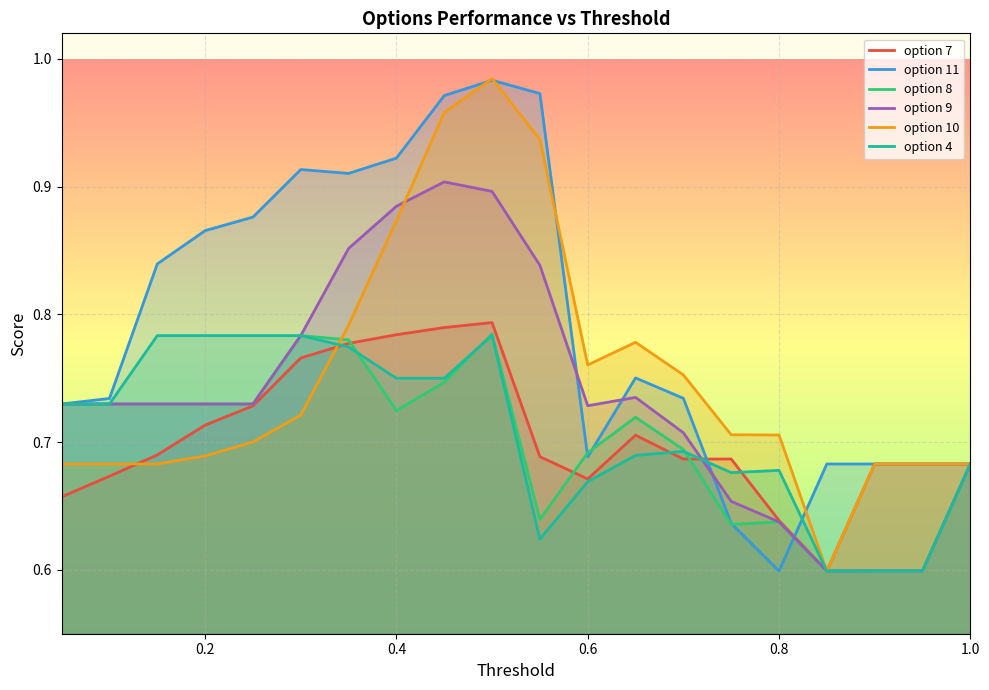

What is the value of the option 10 point at the 14th from the left?

0.8